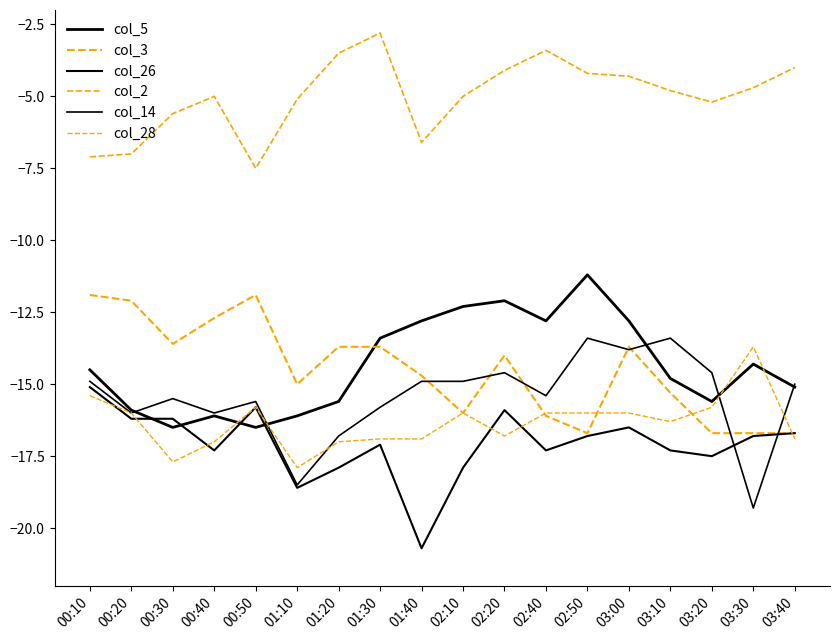

The col_5 series shows -10.4 at 01:10. True or false?

False